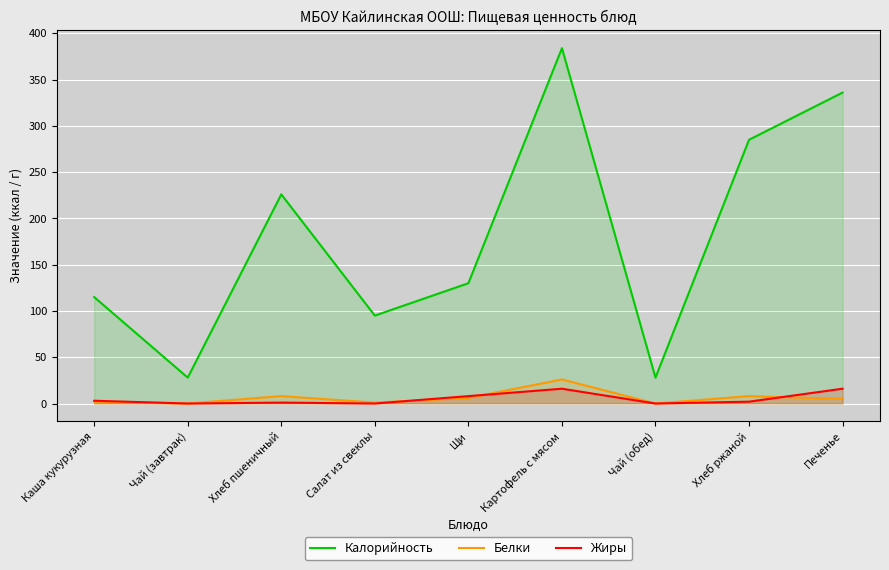

The value of Жиры at Щи is 8. True or false?

True